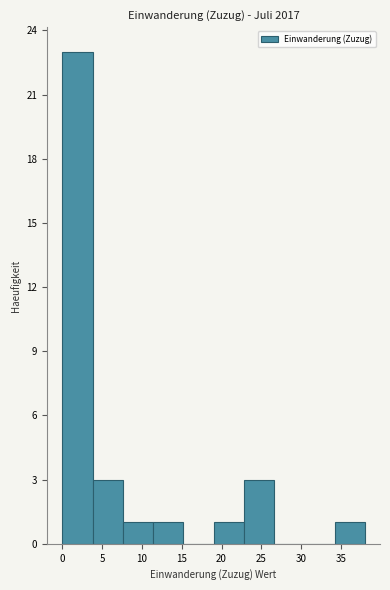

How tall is the bar that spans 22.8 to 26.6 on the x-axis? Neither the bar edges nor the heights are printed on the chart, so give them approximately, as read against the axes.

3